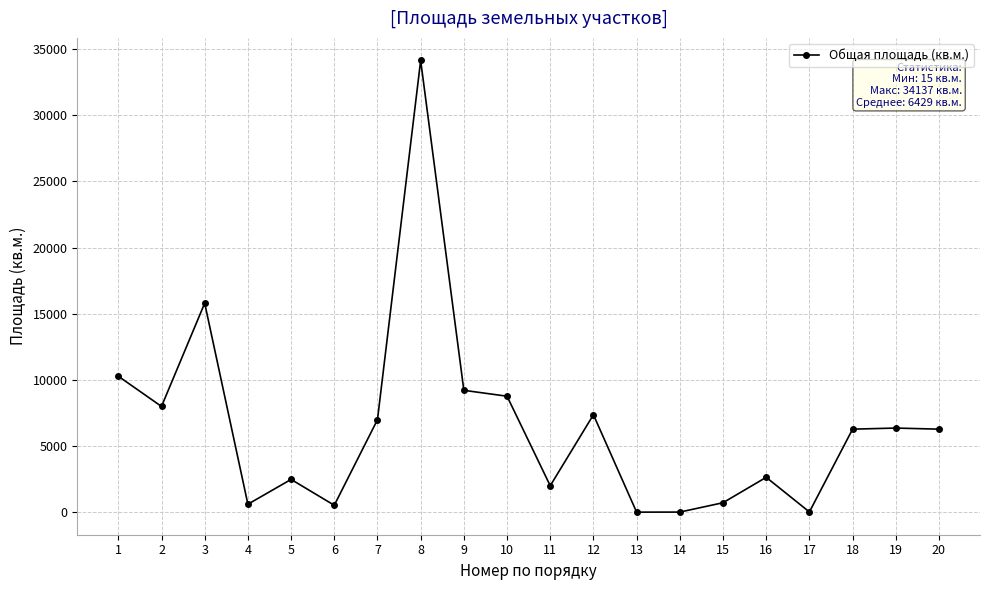

What is the maximum value shown in the chart?

34137